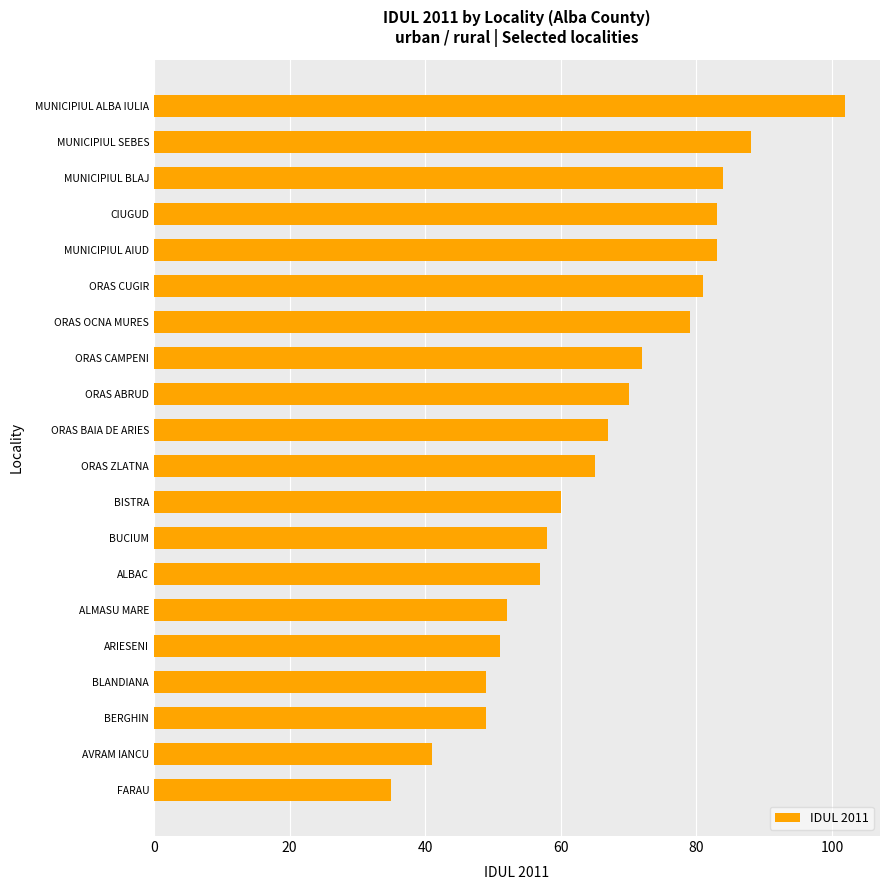

At which label is the value closest to 68?

ORAS BAIA DE ARIES